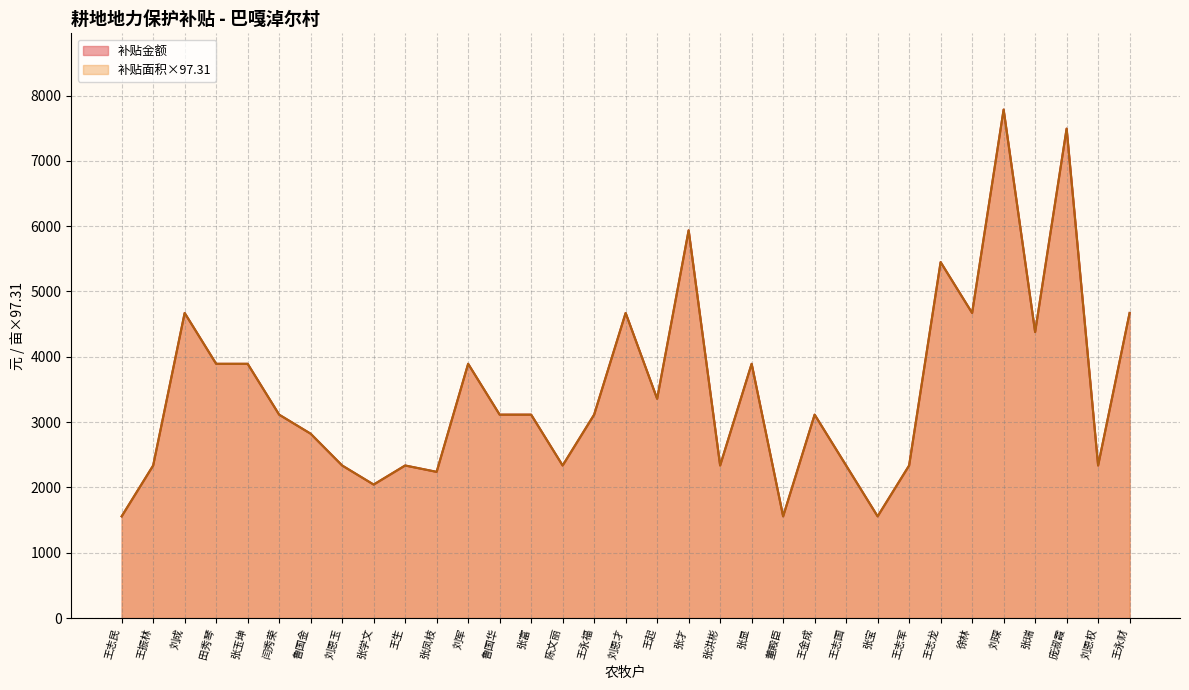

Rank the series by their maximum value, from lowest to highest.

补贴金额, 补贴面积